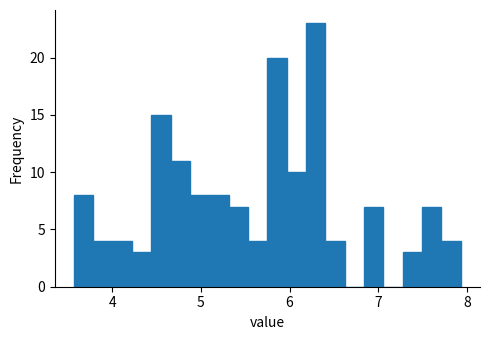

Around what value on the x-axis is the tallest bar? Give the approximate position of its centre, as read against the axis.

6.3